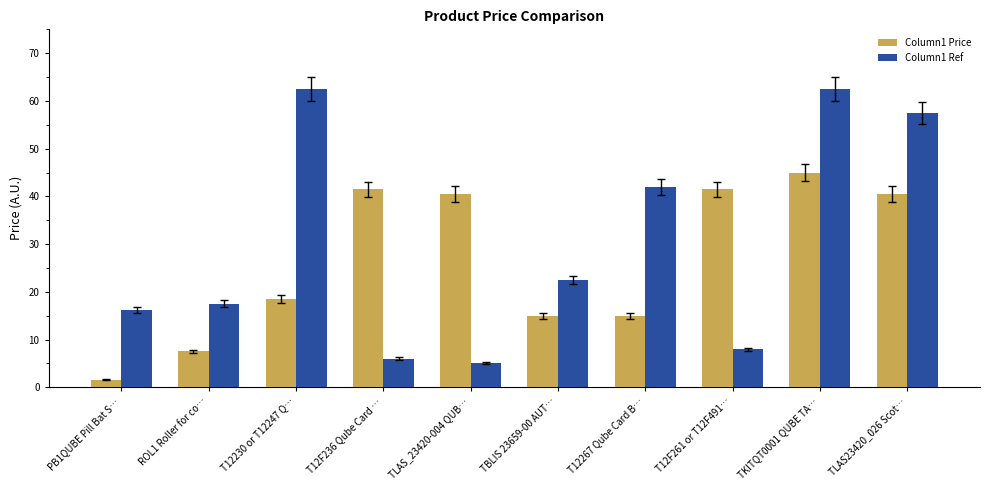

What is the highest value of the Column1 Ref series?

62.5